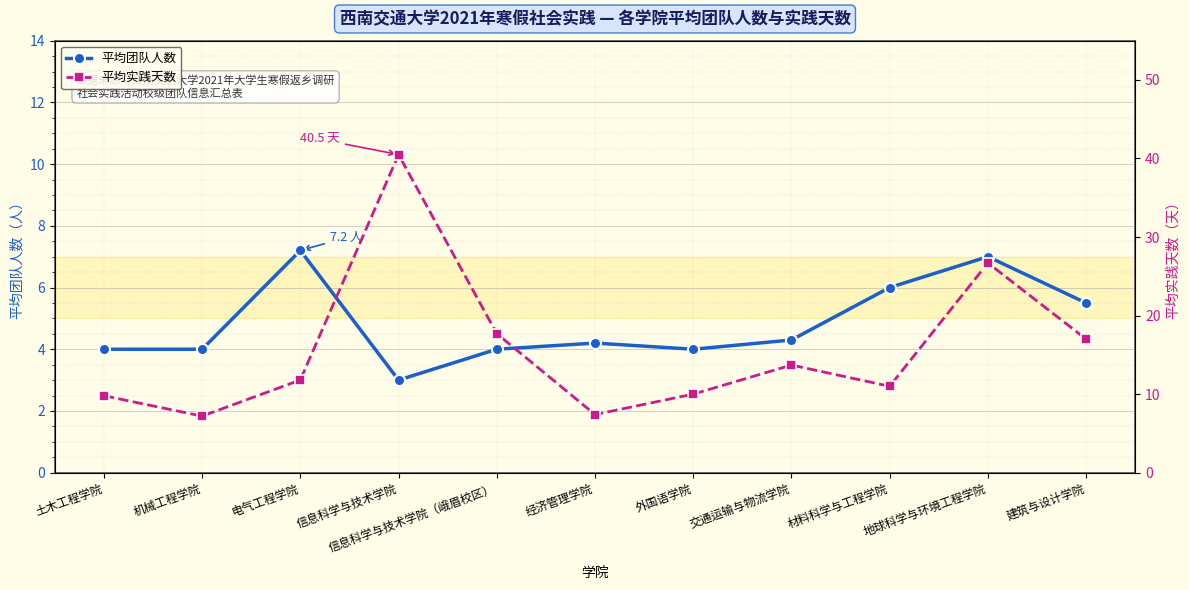

Which category has the lowest value in the 平均实践天数 series?

机械工程学院